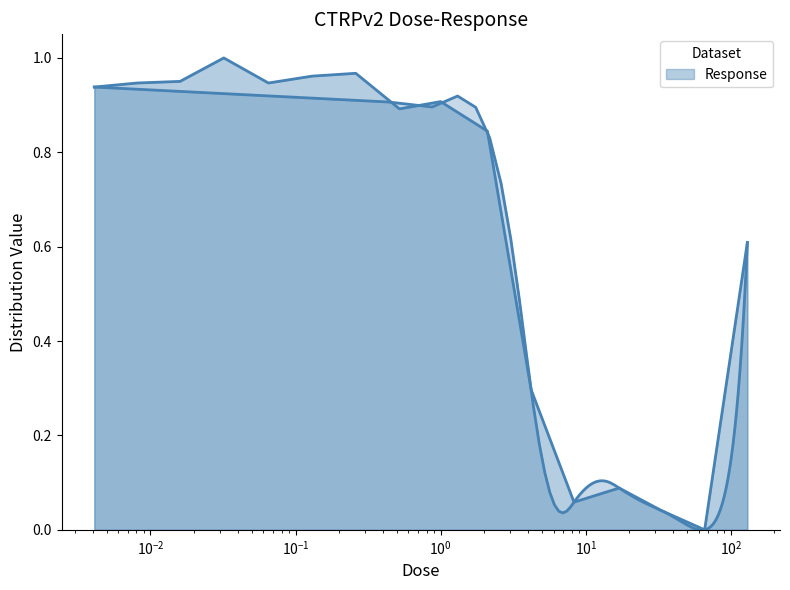

List the labels in order of value, smallest first.

66.0, 33.0, 8.3, 17.0, 4.2, 130.0, 2.1, 0.52, 1.0, 0.0041, 0.0081, 0.065, 0.016, 0.13, 0.26, 0.032